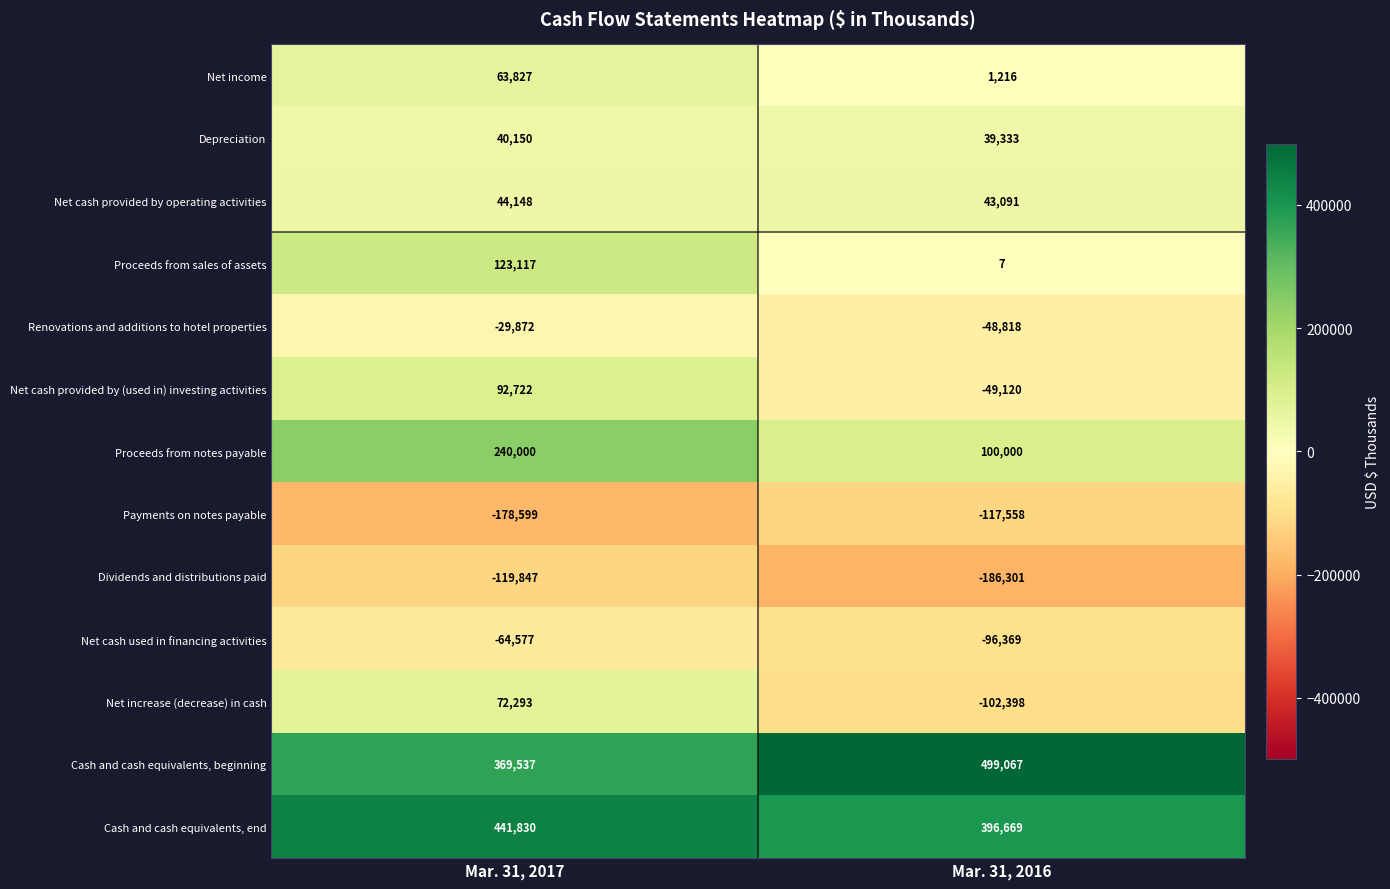

At which label is Renovations and additions to hotel properties closest to -39345?

Mar. 31, 2017